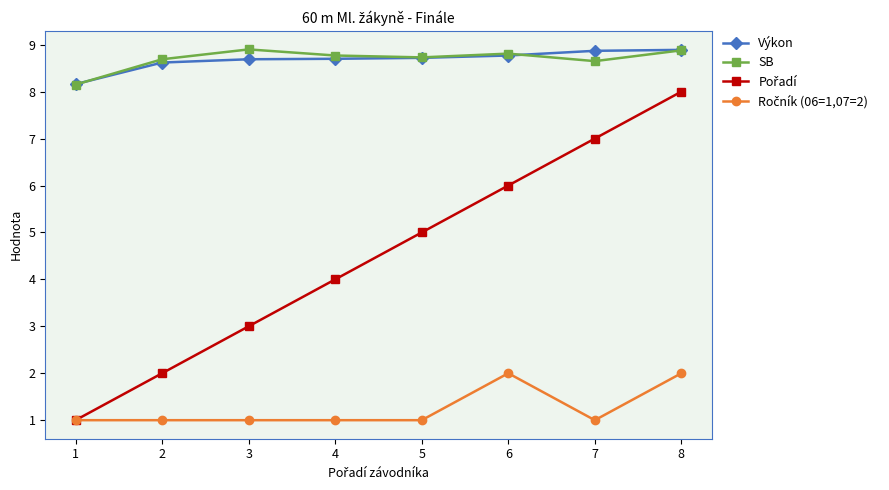

What is the total value across all series at 8?

27.8